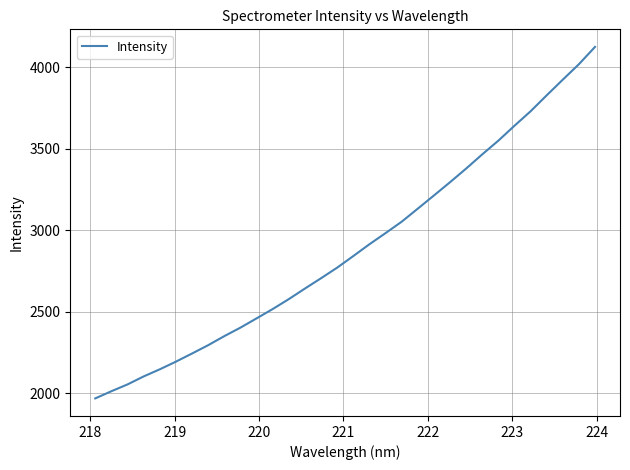

What is the minimum value shown in the chart?

1968.2